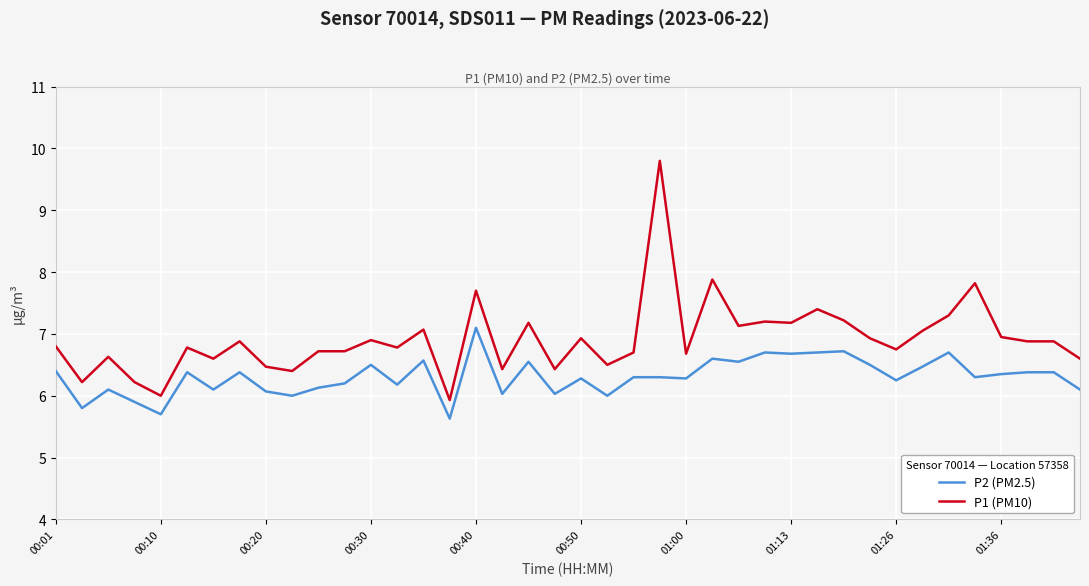

Which series has the largest total across all categories?

P1 (PM10)